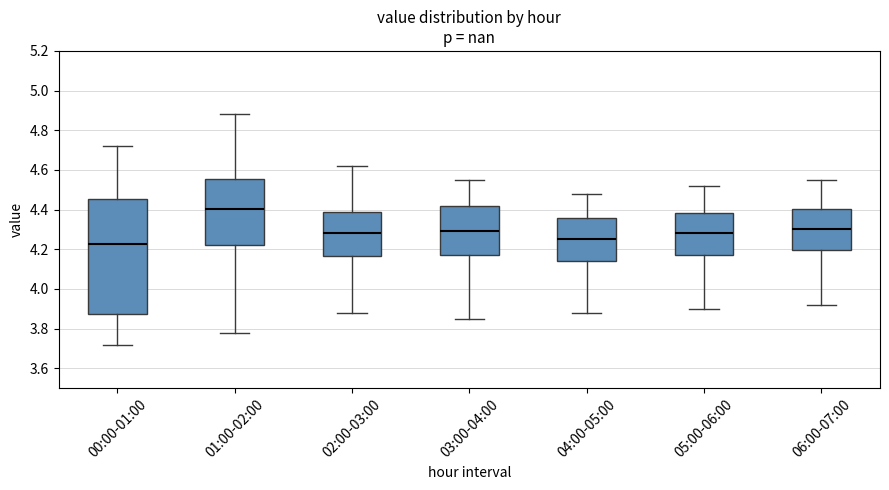

Where does the lower whisker of the box for 05:00-06:00 end on the y-axis? The values are not printed on the chart, so give them approximately, as read against the axis.

3.90